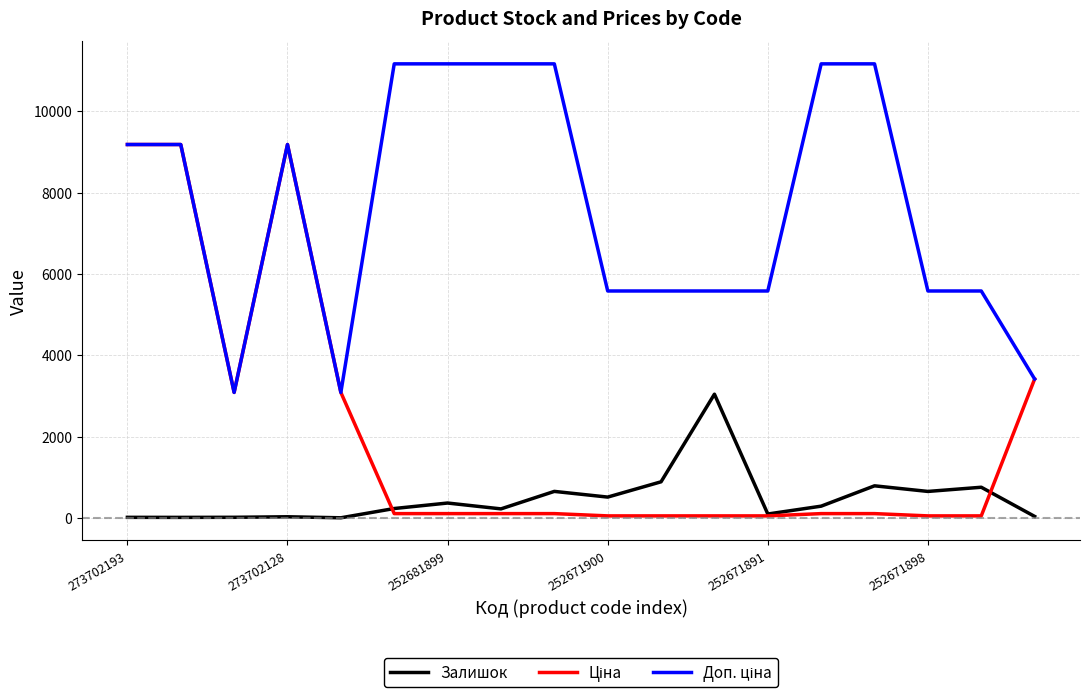

What is the maximum value shown in the chart?

11169.0